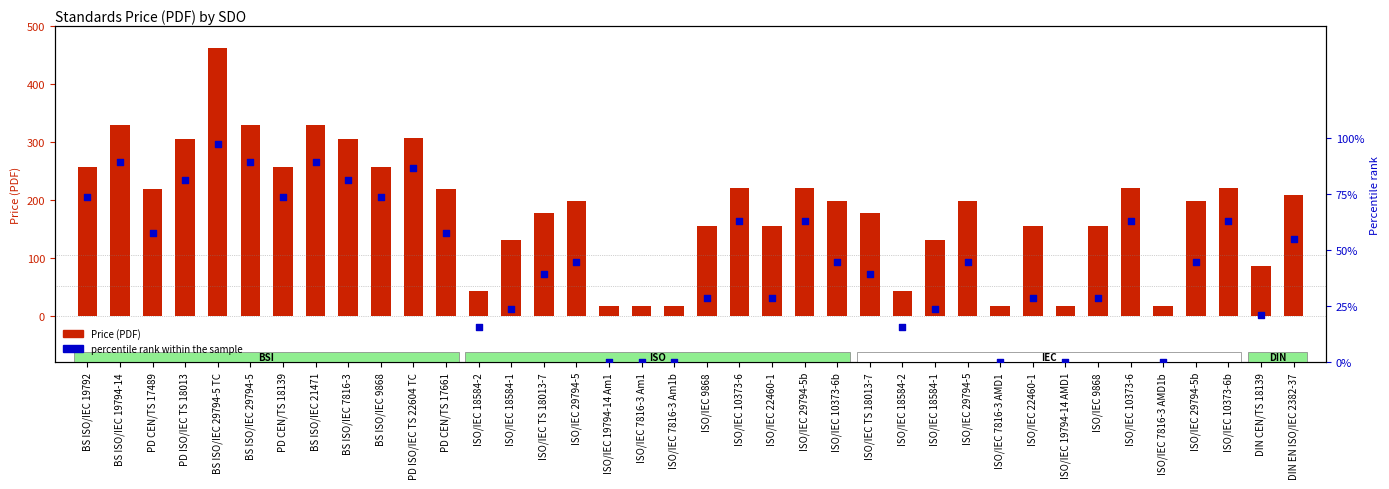

What are all the series names shown in the legend?

Price (PDF), percentile rank within the sample